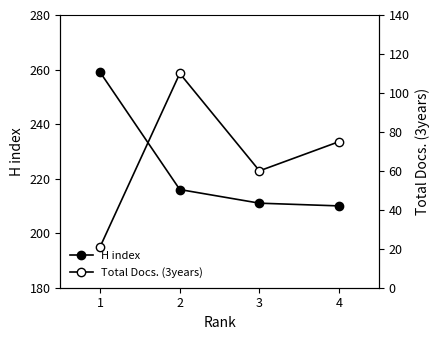

Reading left to right, list all the values displayed in this chart.

H index: 259	216	211	210
Total Docs. (3years): 21	110	60	75